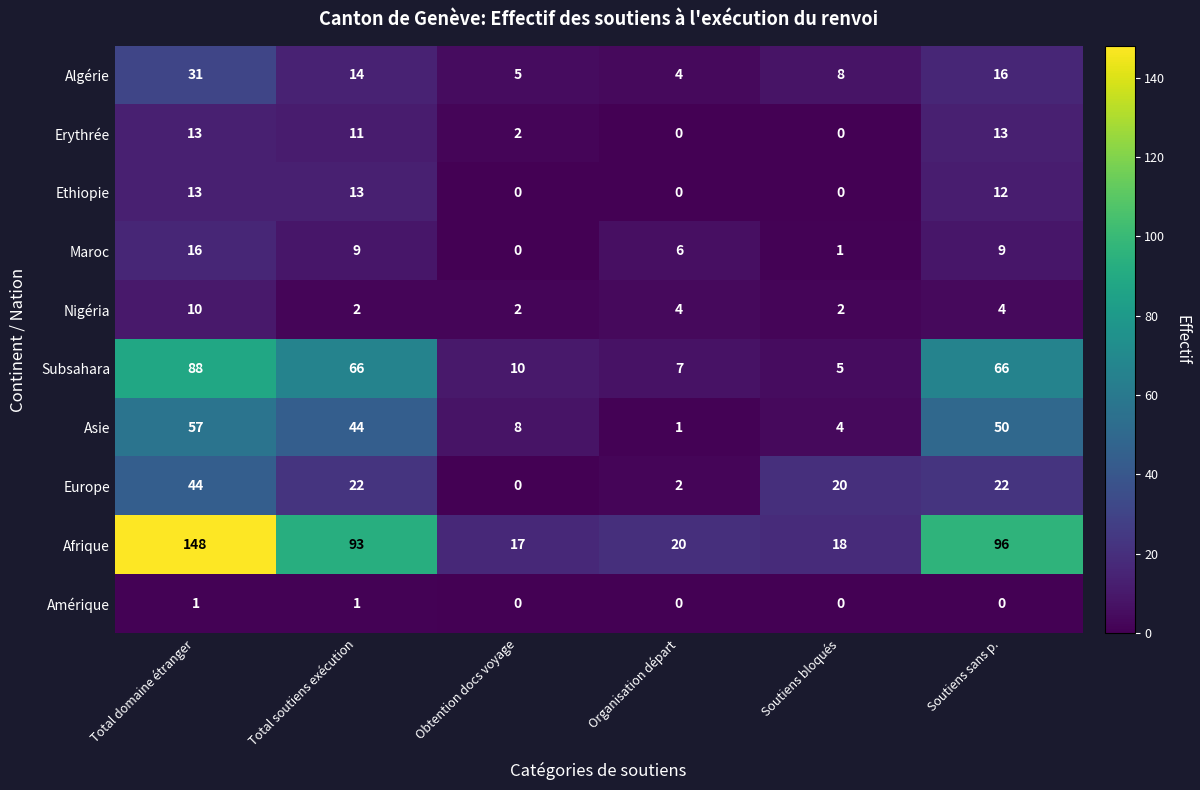

What is the spread (max minus min) of values at Soutiens bloqués?

20